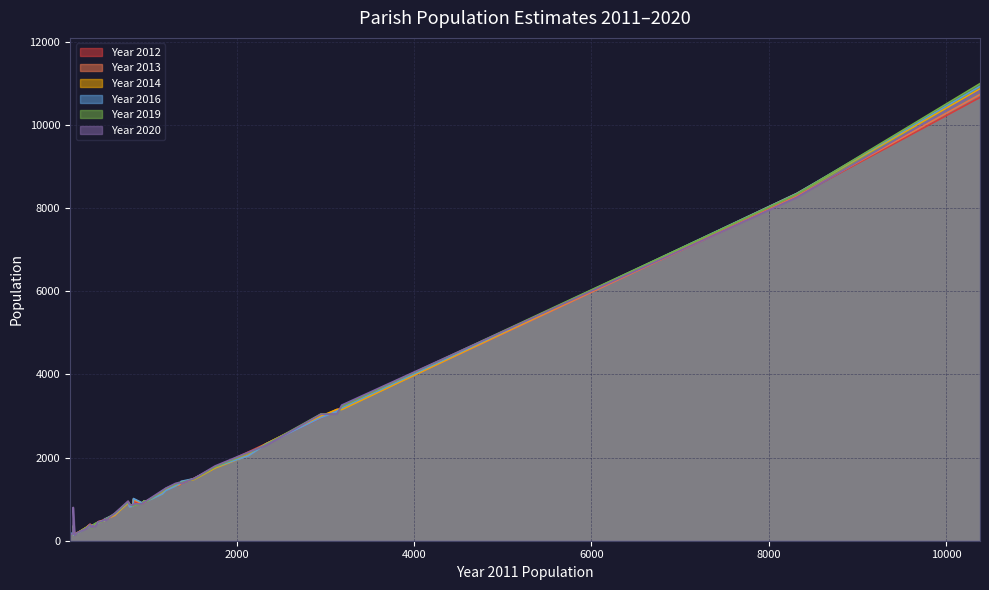

At which label is Year 2013 closest to 5425?

3184